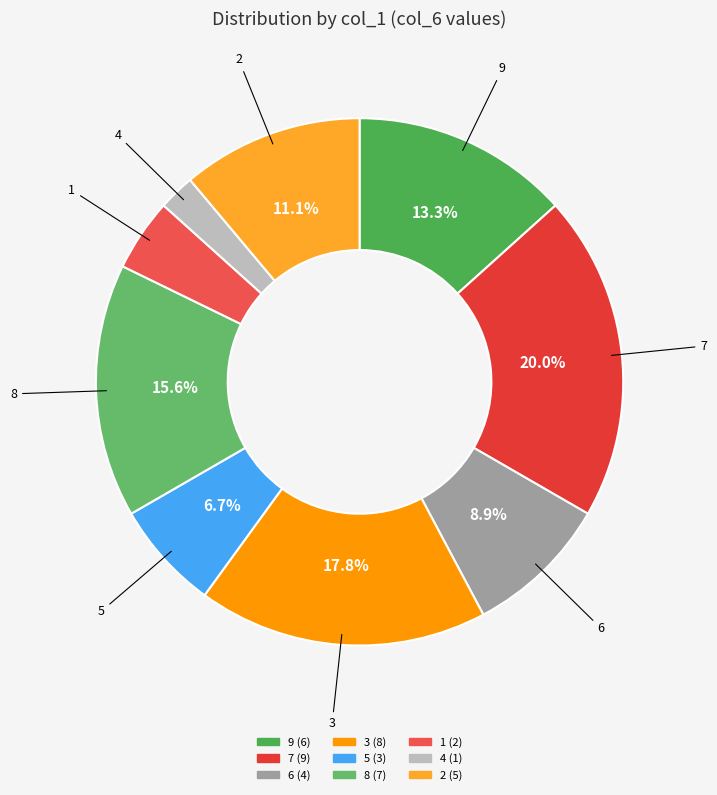

What percentage is NOT represented by 3?

82.2%